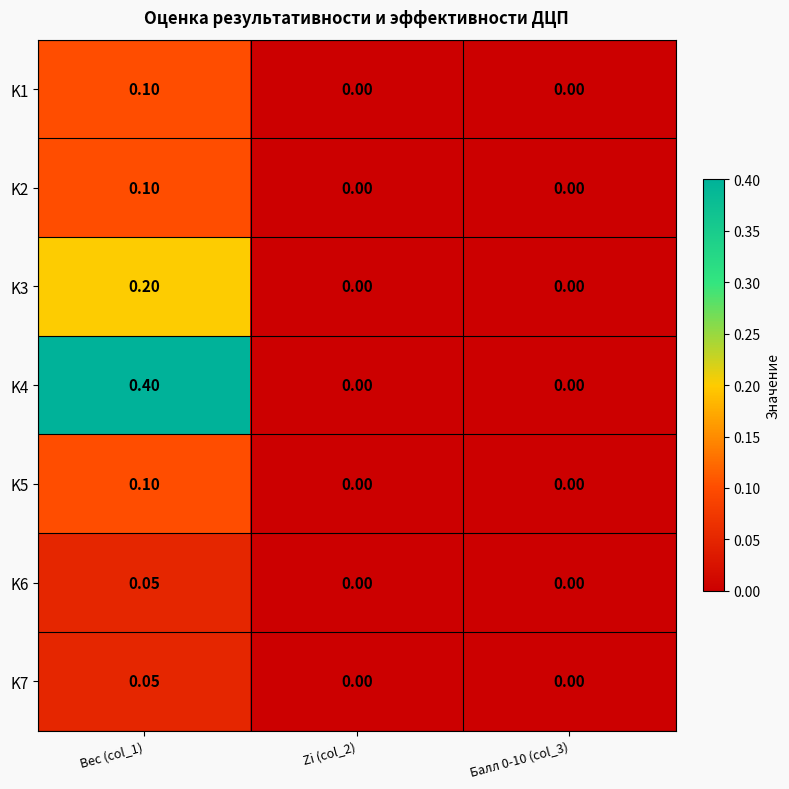

Reading right to left, extract all data points from this chart.

K1: Балл 0-10 (col_3)=0.0	Zi (col_2)=0.0	Вес (col_1)=0.1
K2: Балл 0-10 (col_3)=0.0	Zi (col_2)=0.0	Вес (col_1)=0.1
K3: Балл 0-10 (col_3)=0.0	Zi (col_2)=0.0	Вес (col_1)=0.2
K4: Балл 0-10 (col_3)=0.0	Zi (col_2)=0.0	Вес (col_1)=0.4
K5: Балл 0-10 (col_3)=0.0	Zi (col_2)=0.0	Вес (col_1)=0.1
K6: Балл 0-10 (col_3)=0.0	Zi (col_2)=0.0	Вес (col_1)=0.1
K7: Балл 0-10 (col_3)=0.0	Zi (col_2)=0.0	Вес (col_1)=0.1